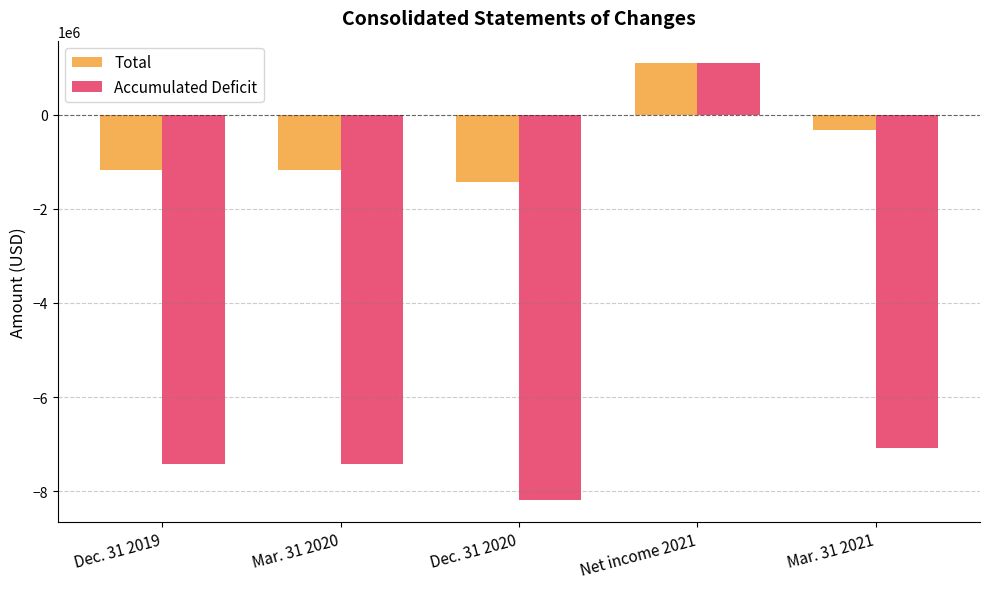

How many groups of bars are there?

5